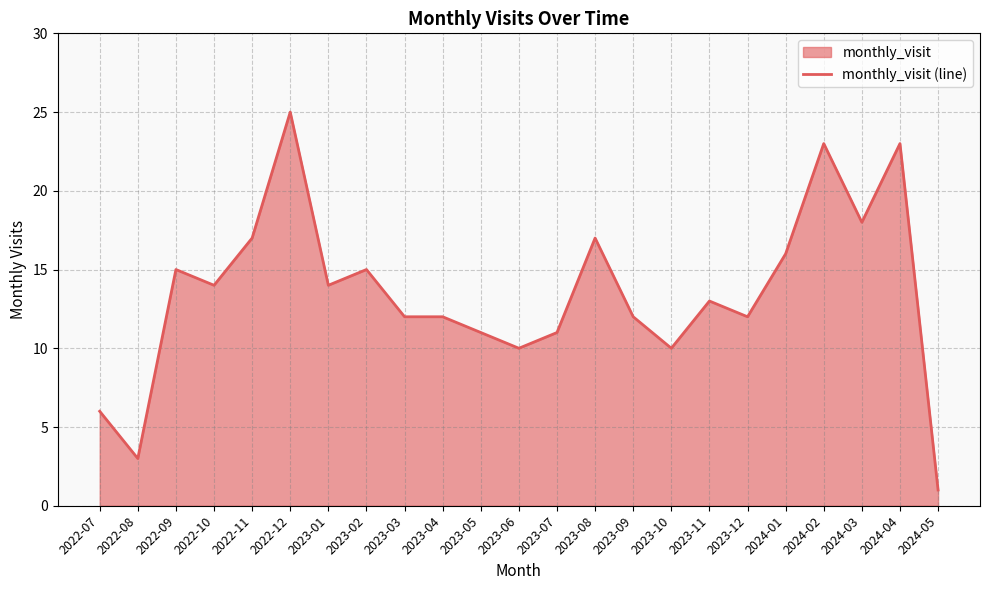

At which label does the data first exceed 13?

2022-09